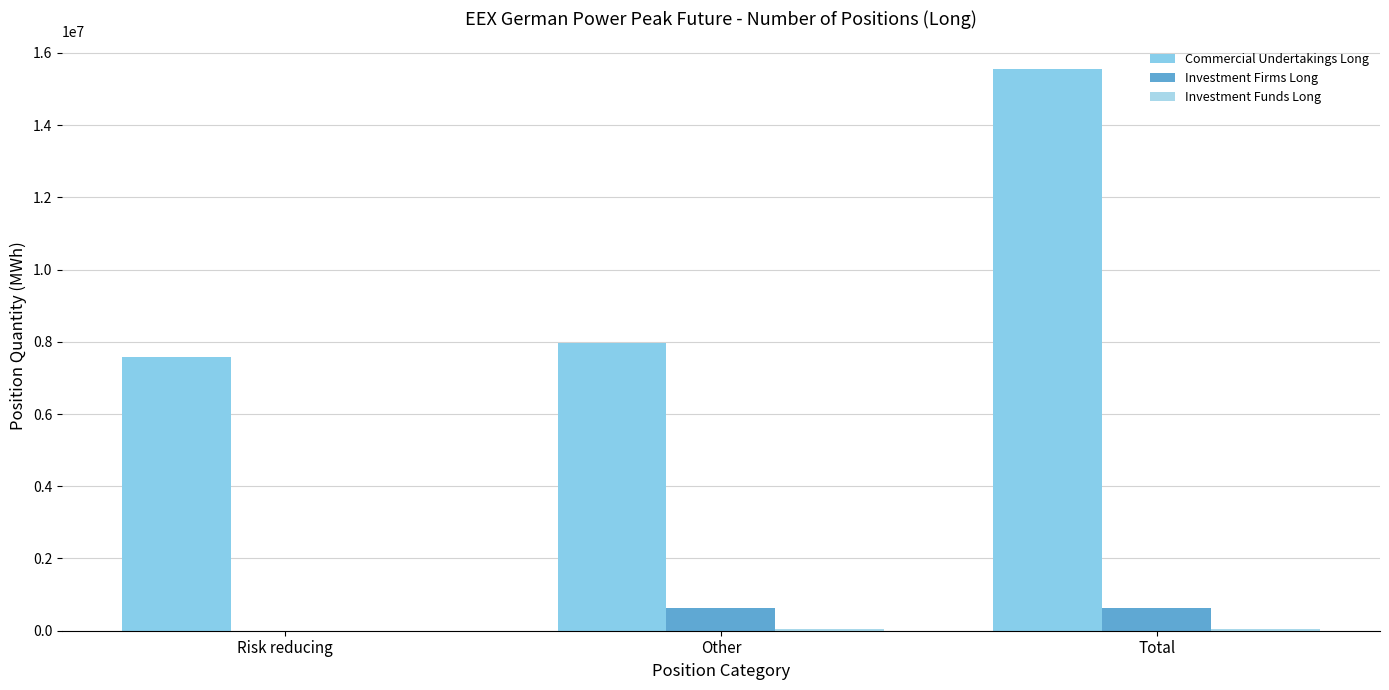

List the labels in order of Investment Firms Long value, smallest first.

Risk reducing, Other, Total